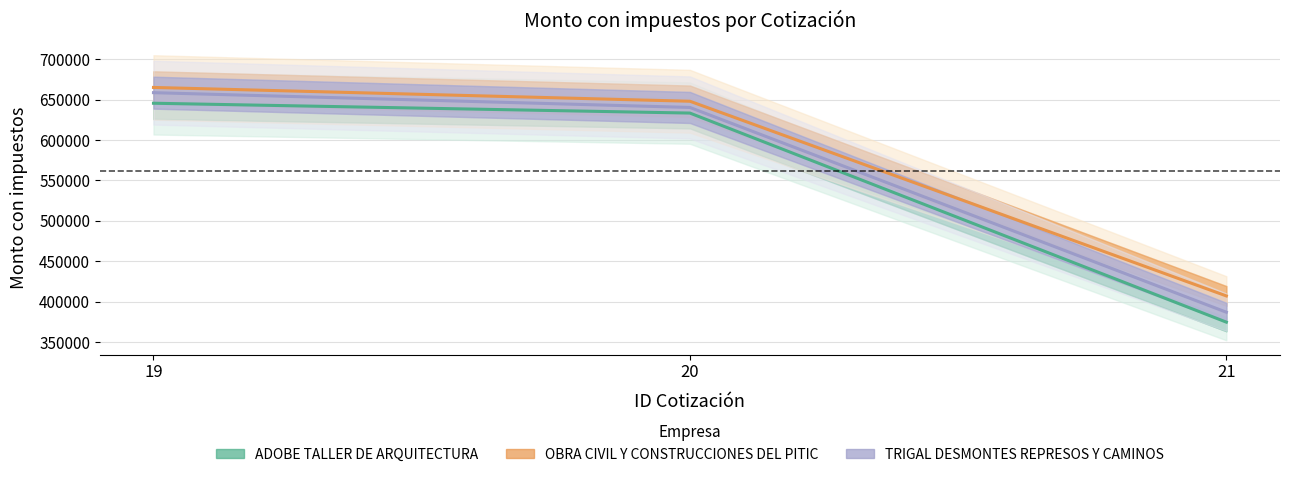

Reading right to left, transcribe all the data shown in this chart.

ADOBE TALLER DE ARQUITECTURA: 21=374485.8	20=633360.0	19=645540.0
OBRA CIVIL Y CONSTRUCCIONES DEL PITIC: 21=406959.4	20=648002.7	19=665090.6
TRIGAL DESMONTES REPRESOS Y CAMINOS: 21=386802.0	20=640320.0	19=658624.8